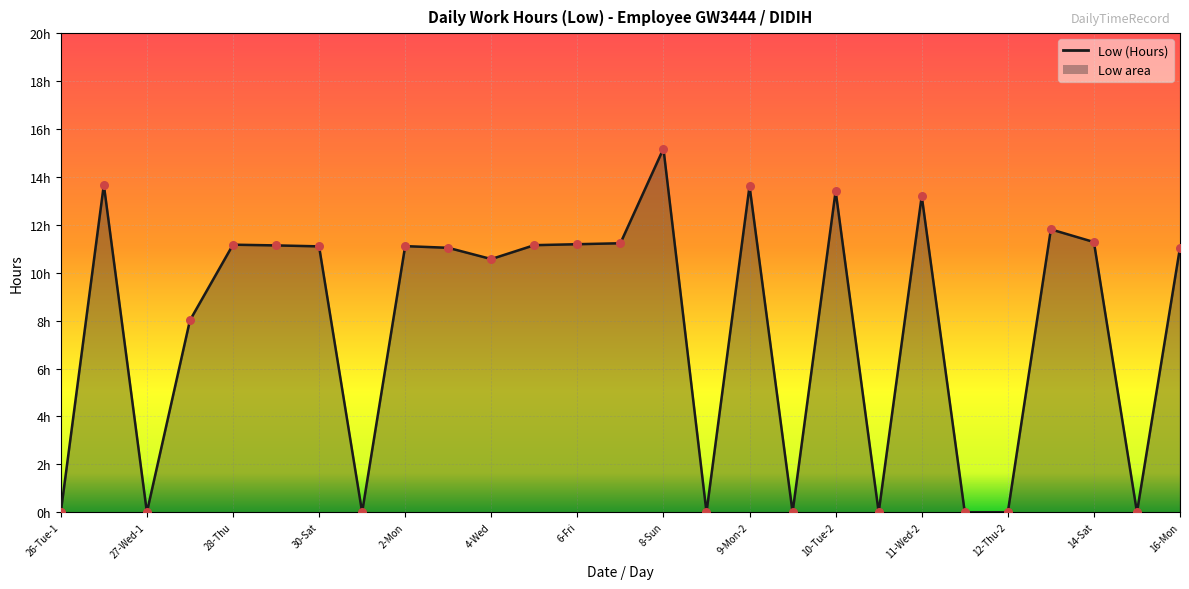

What is the change in value from 11-Wed-2 to 16-Mon?

-2.1